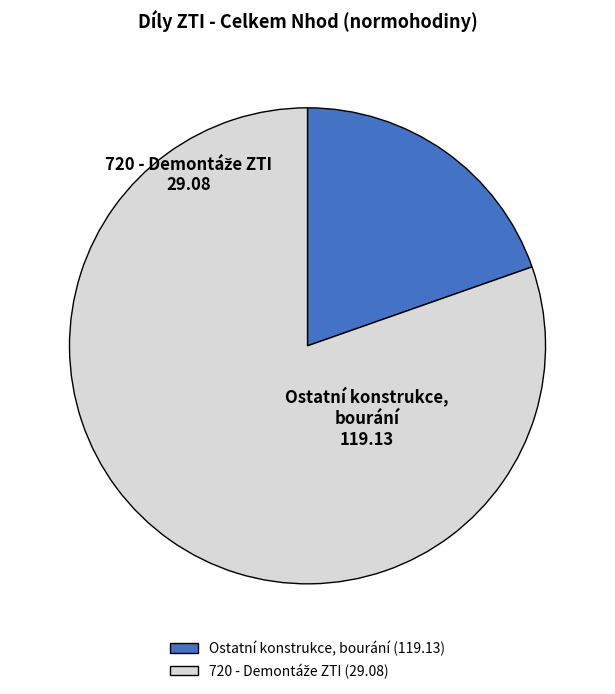

True or false: Ostatní konstrukce, bourání accounts for 20% of the total.

True